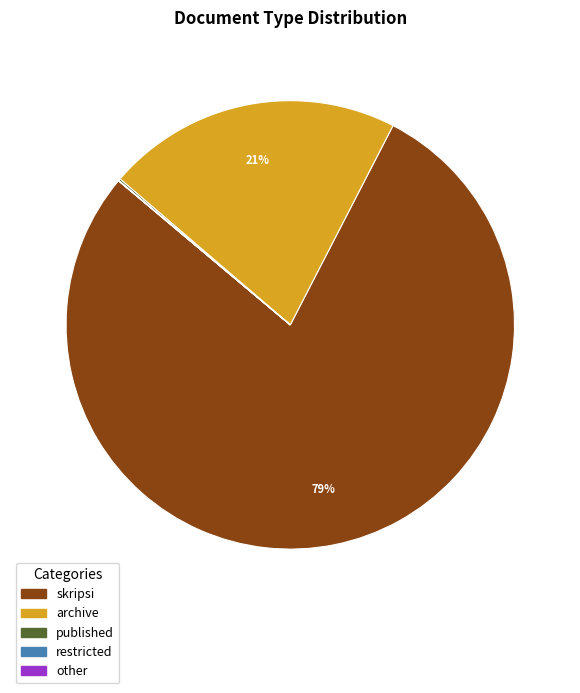

To the nearest percent, what percentage of the pie is skripsi?

79%